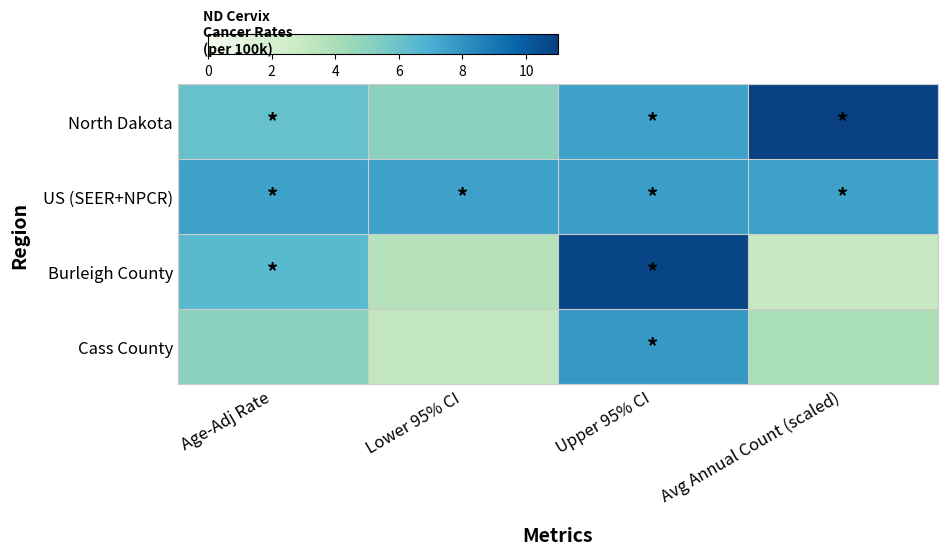

What is the minimum value shown in the chart?

3.0